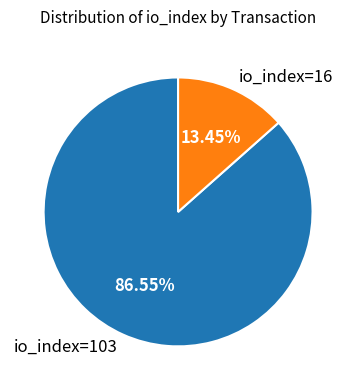

How many slices are in this pie chart?

2